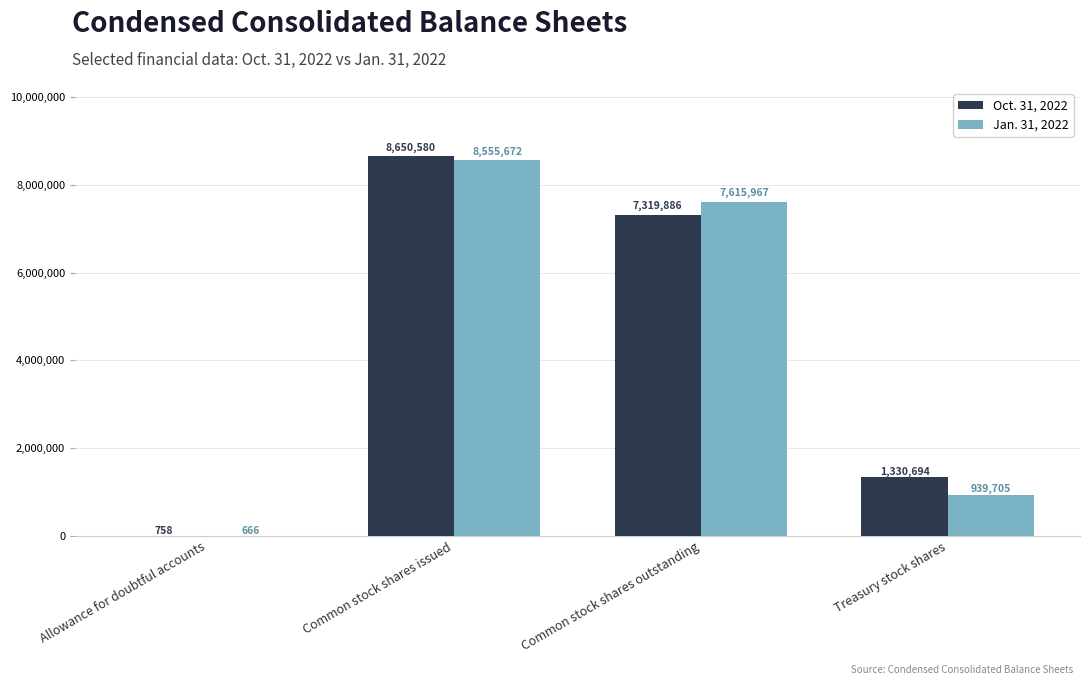

What is the greatest value displayed?

8650580